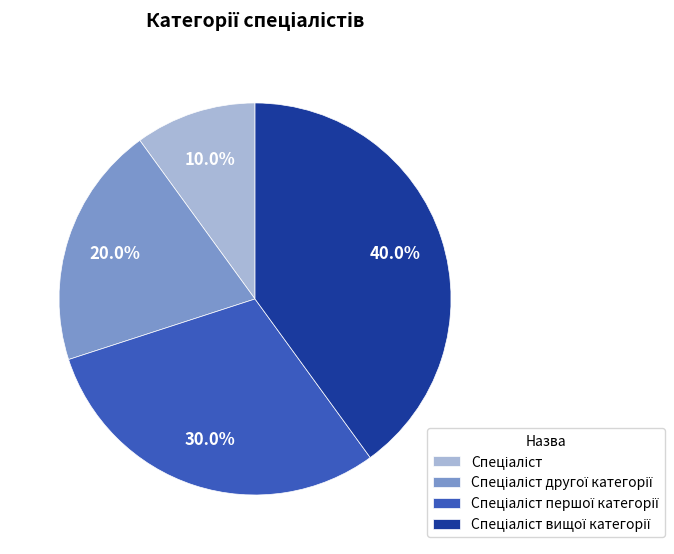

Does any single category account for the majority?

No